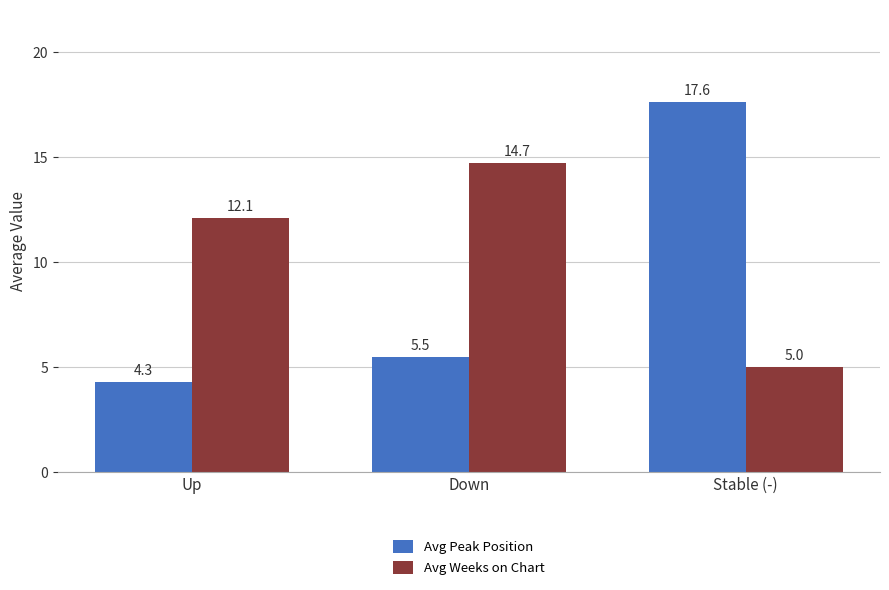

Rank the series by their average value, from lowest to highest.

Avg Peak Position, Avg Weeks on Chart